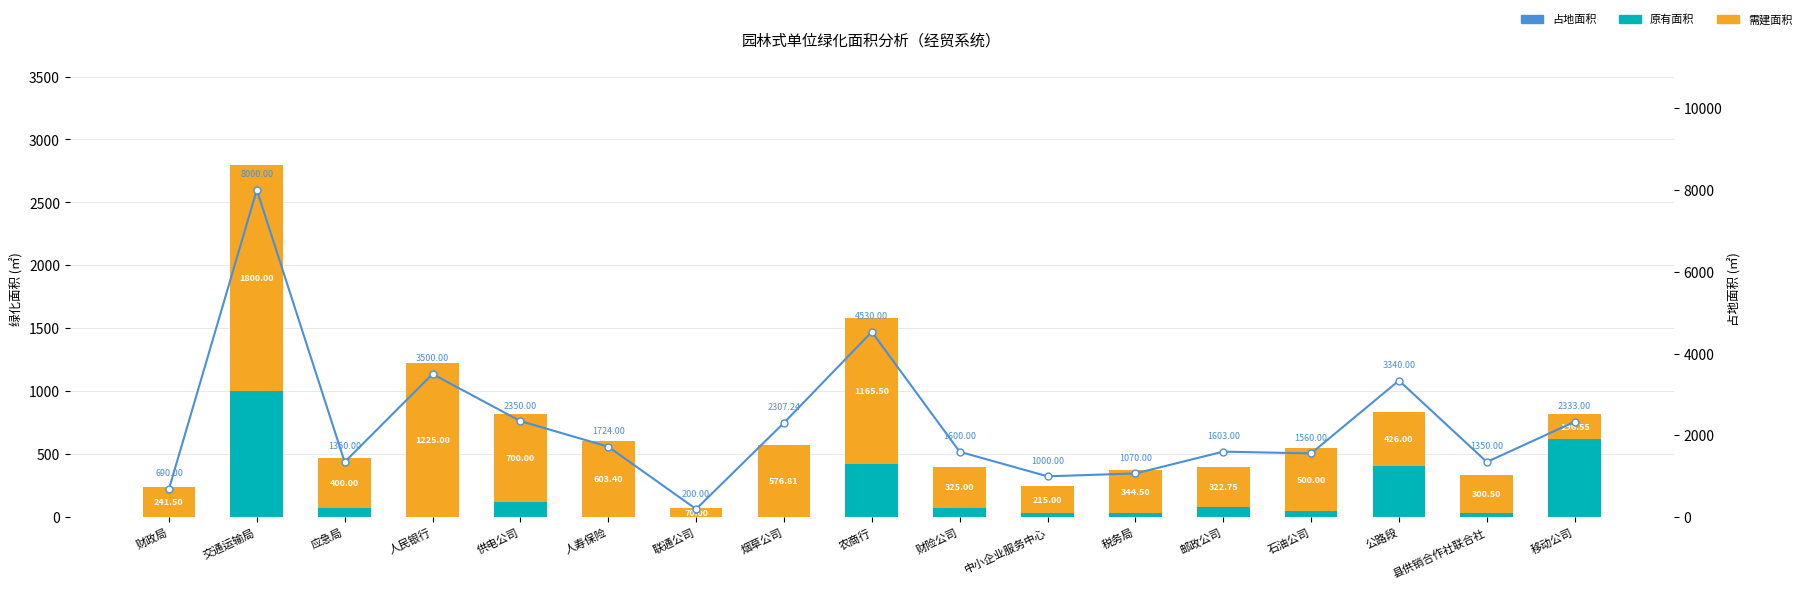

What is the label of the 16th bar from the left?

县供销合作社联合社